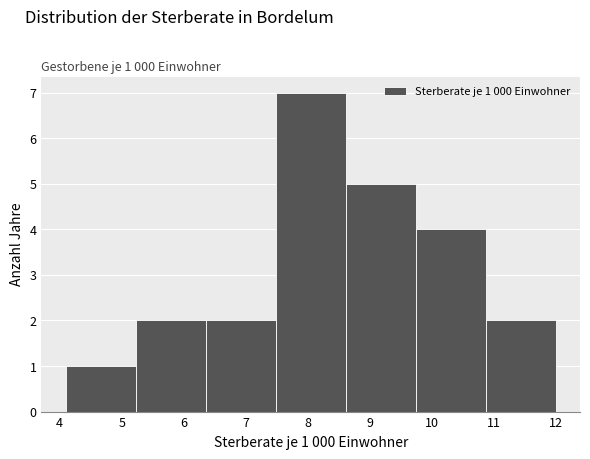

Which range on the x-axis has the tallest bar?

7.5 to 8.6